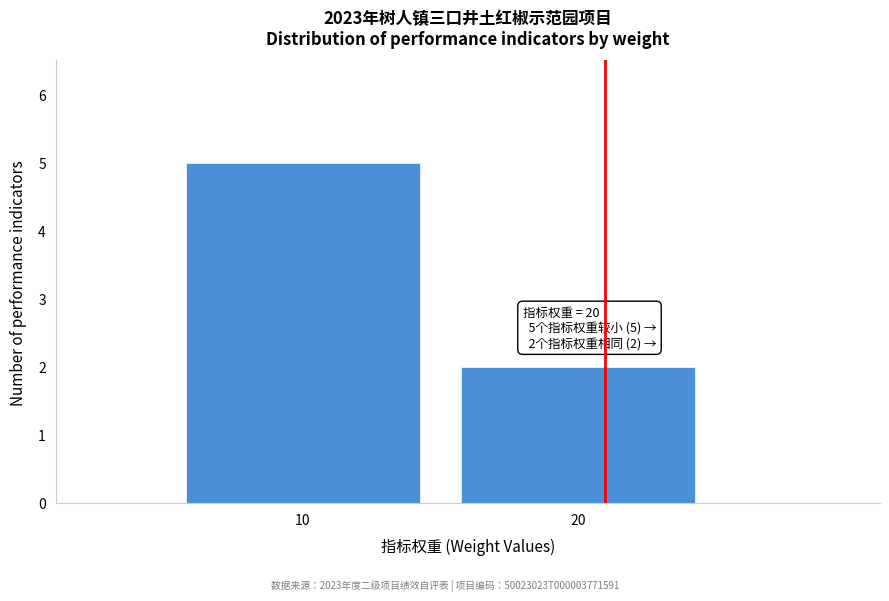

Reading left to right, transcribe all the data shown in this chart.

10=5	20=2